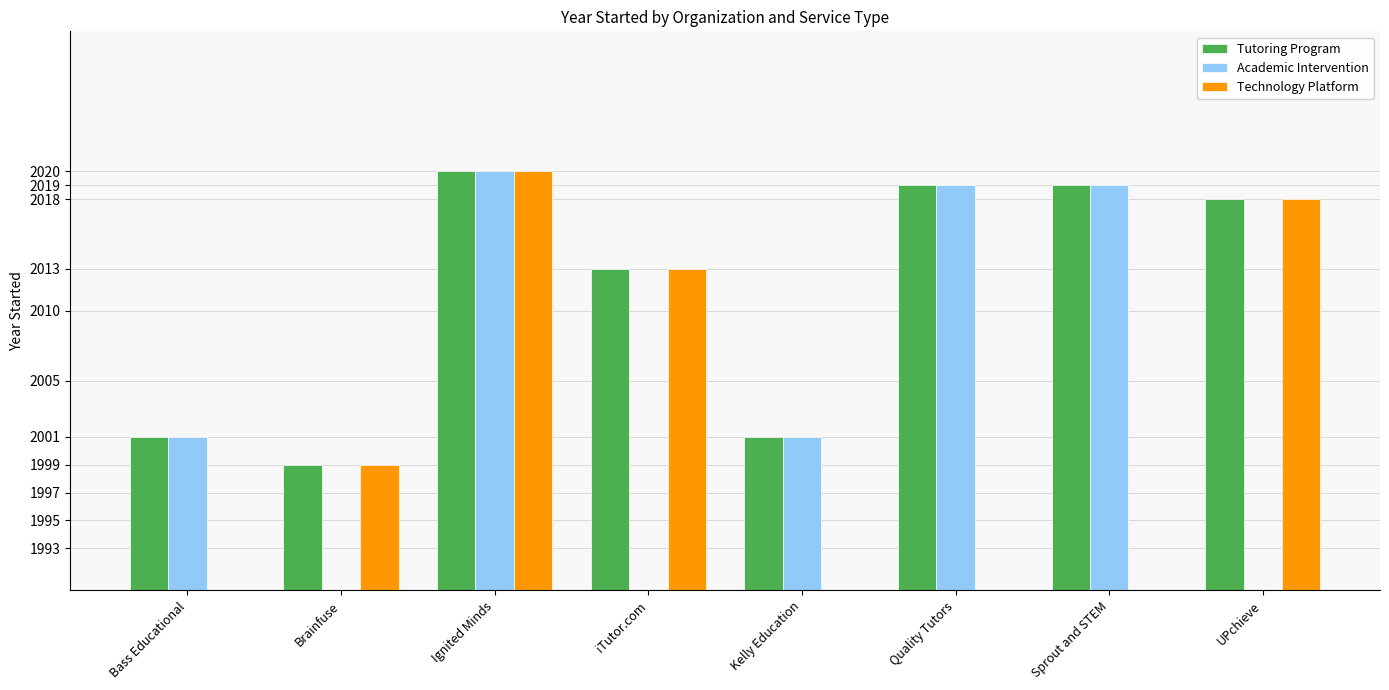

What is the greatest value displayed?

2020.0